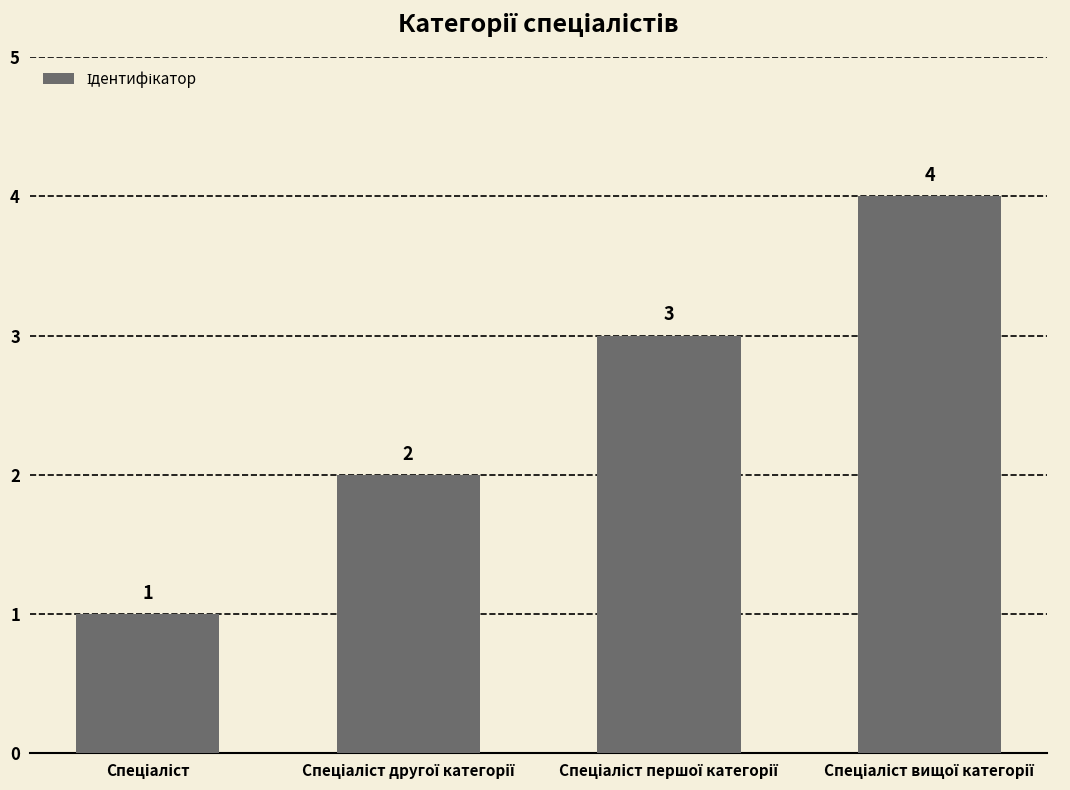

How many bars are there in total?

4